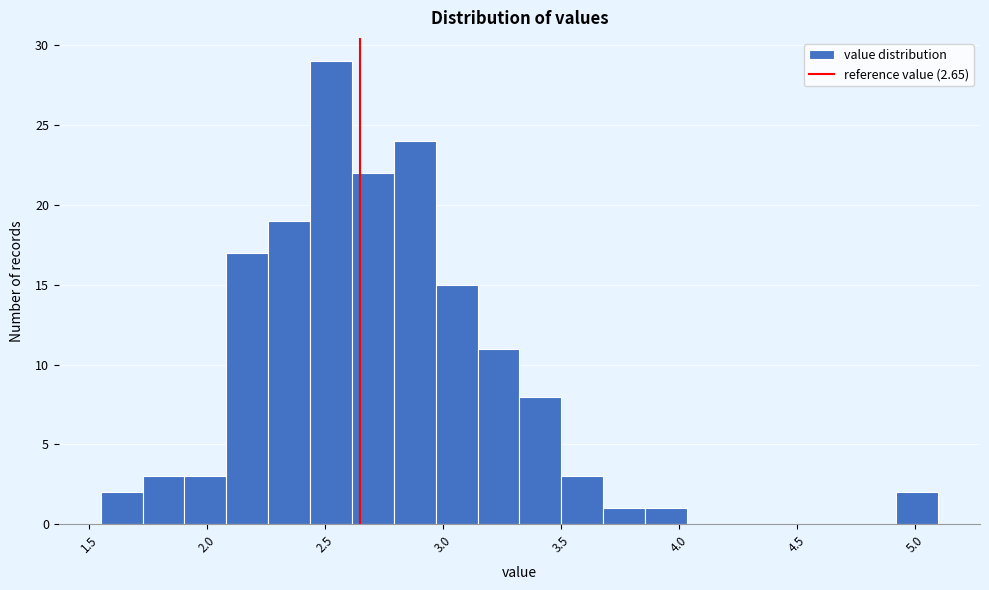

Around what value on the x-axis is the tallest bar? Give the approximate position of its centre, as read against the axis.

2.55